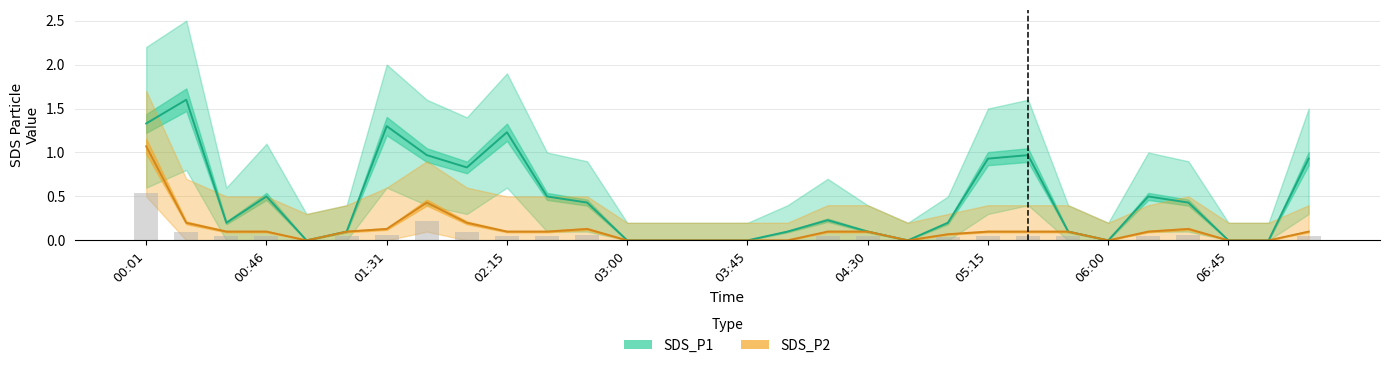

How many data points in SDS_P2 are above 0?

20